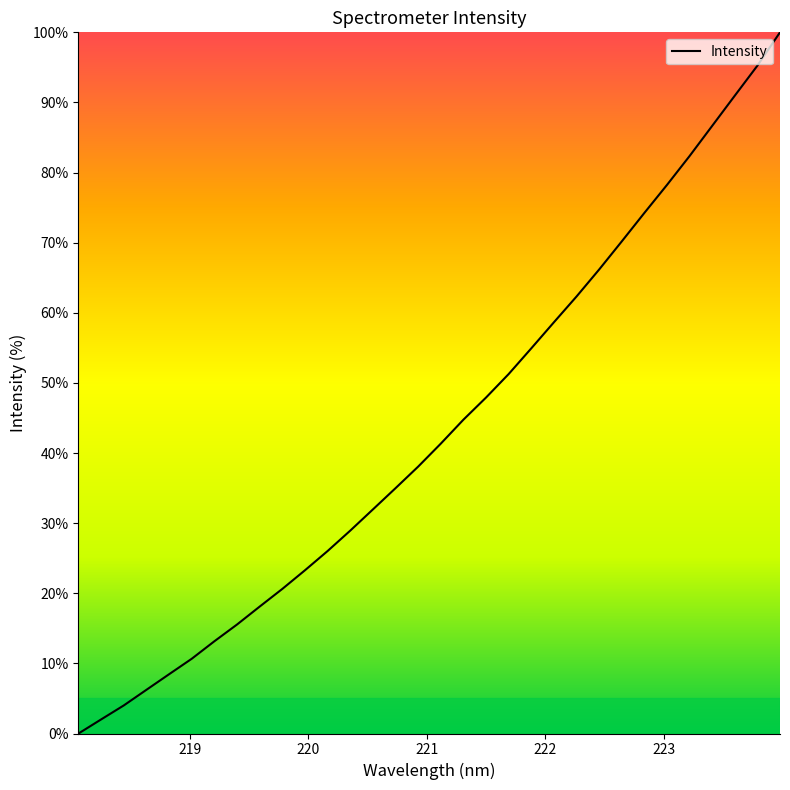

What is the difference between the maximum and minimum values?

100.0